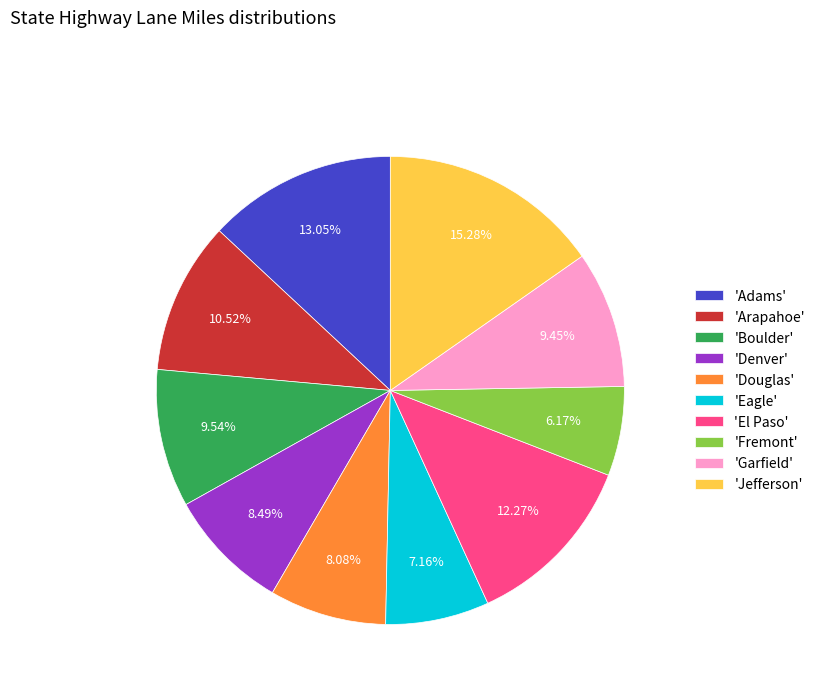

What is the ratio of the value at 'Denver' to the value at 'Garfield'?

0.9